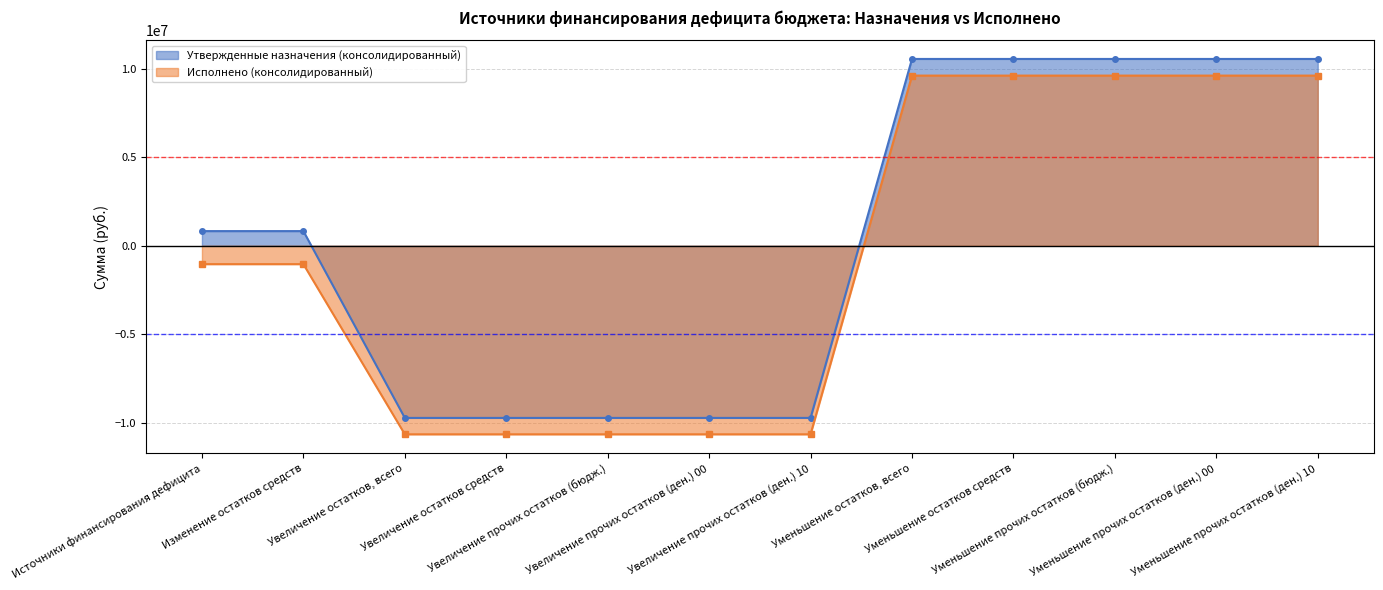

What is the difference between the Утвержденные назначения (консолидированный) values at Увеличение прочих остатков (ден.) 00 and Уменьшение остатков, всего?

20288101.1